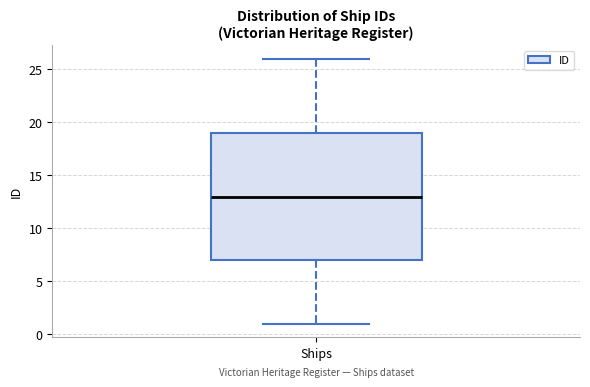

Where is the upper edge of the box for Ships on the y-axis? The values are not printed on the chart, so give them approximately, as read against the axis.

19